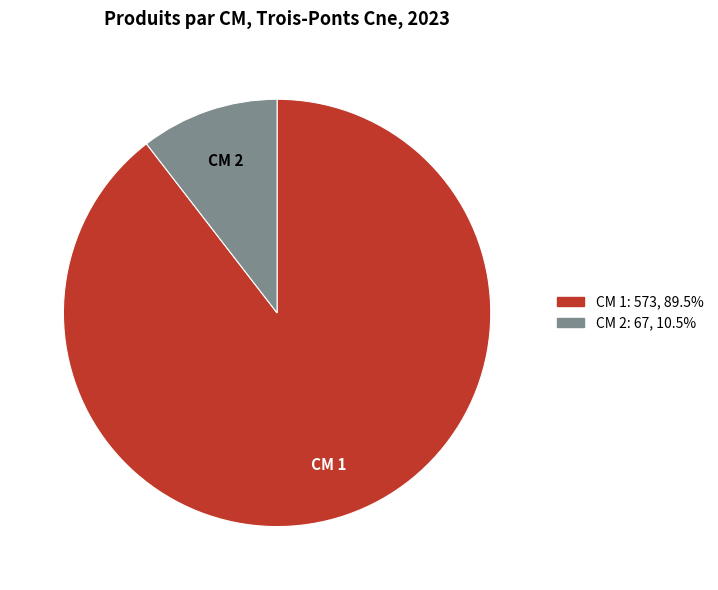

Do CM 1: 573, 89.5% and CM 2: 67, 10.5% together represent more than half of the pie?

Yes